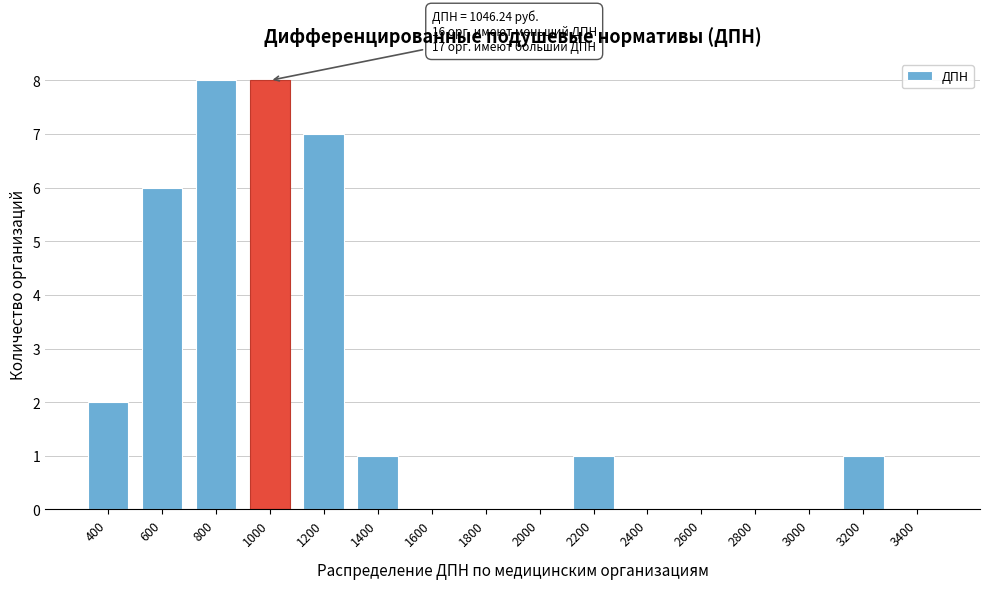

Reading right to left, list all the values displayed in this chart.

3400=0	3200=1	3000=0	2800=0	2600=0	2400=0	2200=1	2000=0	1800=0	1600=0	1400=1	1200=7	1000=8	800=8	600=6	400=2